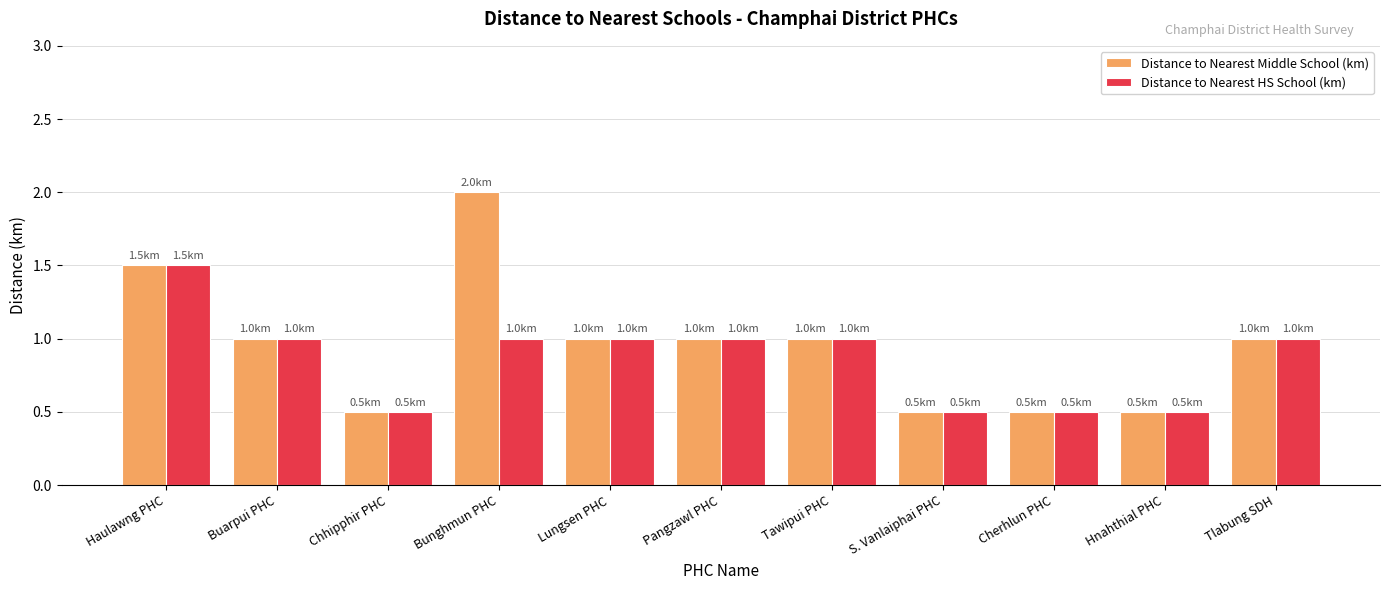

Reading right to left, transcribe all the data shown in this chart.

Distance to Nearest Middle School (km): Tlabung SDH=1.0	Hnahthial PHC=0.5	Cherhlun PHC=0.5	S. Vanlaiphai PHC=0.5	Tawipui PHC=1.0	Pangzawl PHC=1.0	Lungsen PHC=1.0	Bunghmun PHC=2.0	Chhipphir PHC=0.5	Buarpui PHC=1.0	Haulawng PHC=1.5
Distance to Nearest HS School (km): Tlabung SDH=1.0	Hnahthial PHC=0.5	Cherhlun PHC=0.5	S. Vanlaiphai PHC=0.5	Tawipui PHC=1.0	Pangzawl PHC=1.0	Lungsen PHC=1.0	Bunghmun PHC=1.0	Chhipphir PHC=0.5	Buarpui PHC=1.0	Haulawng PHC=1.5